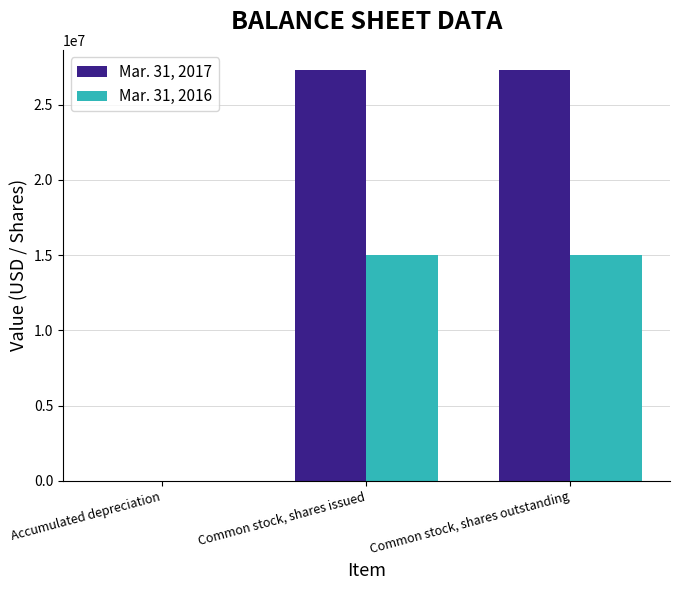

Is it true that Mar. 31, 2016 equals 25005227 at Common stock, shares issued?

False